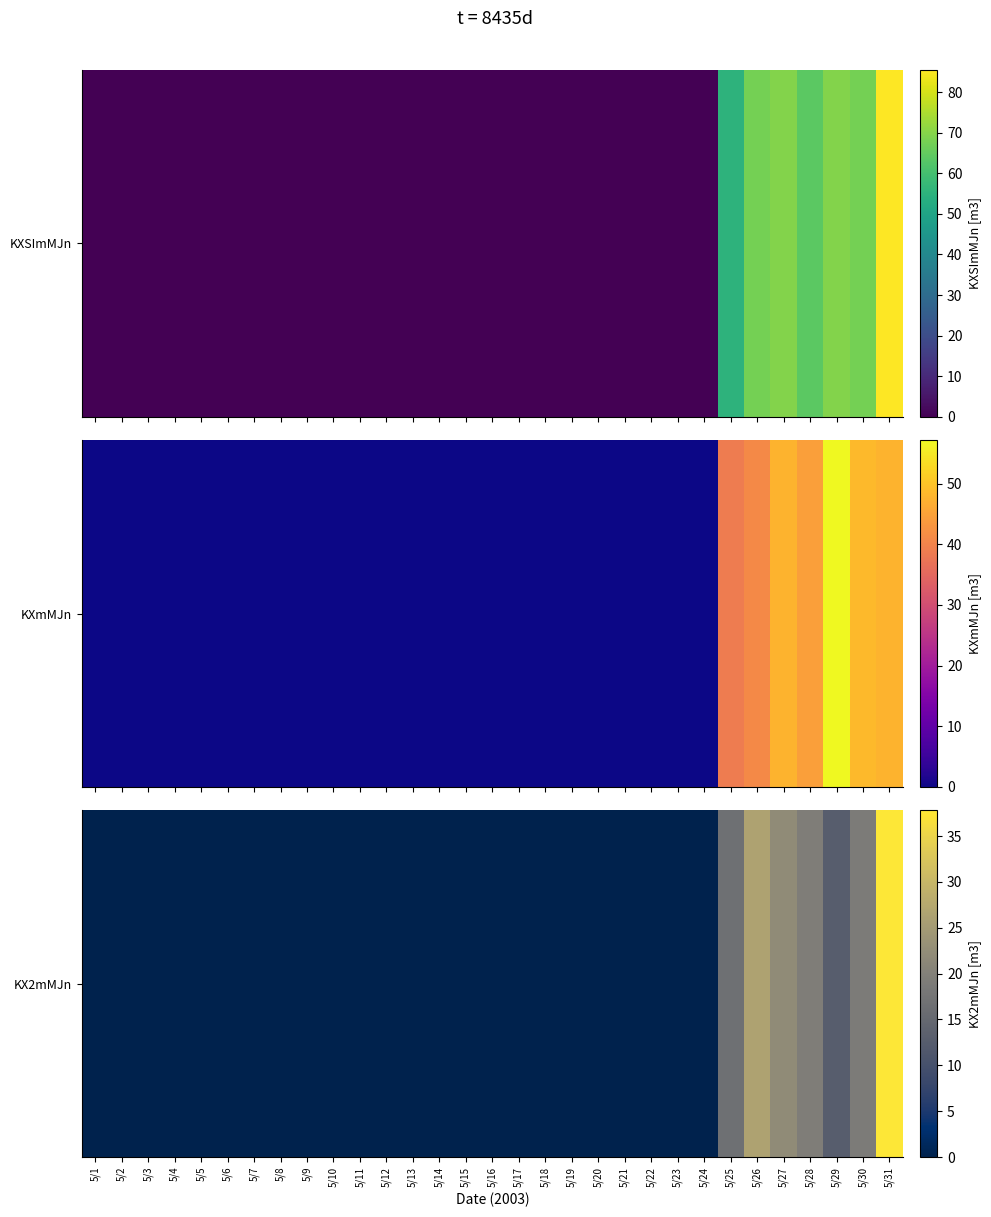

Which label corresponds to the largest value in the chart?

5/31